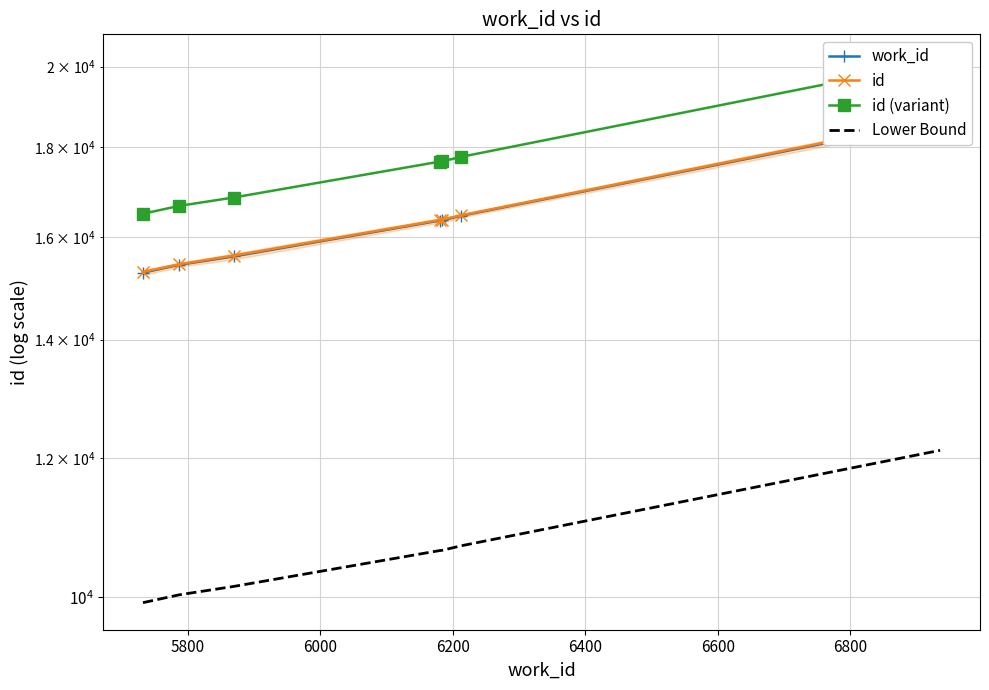

True or false: work_id and id intersect in this chart.

False